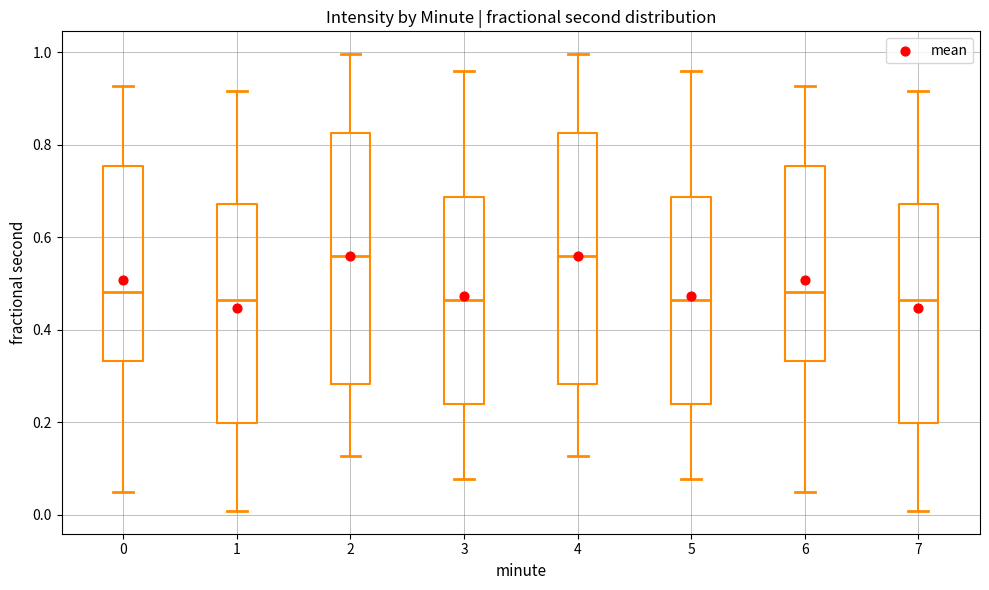

Reading left to right, transcribe this box plot: for each box, give where its median line is, the range the box spans, and where its two whiskers end, as read against the y-axis. The values are not printed on the chart, so give them approximately, as read against the axis.

0: median 0.48, box 0.34 to 0.76, whiskers 0.04 to 0.92
1: median 0.46, box 0.20 to 0.68, whiskers 0.00 to 0.92
2: median 0.56, box 0.28 to 0.82, whiskers 0.12 to 1.00
3: median 0.46, box 0.24 to 0.68, whiskers 0.08 to 0.96
4: median 0.56, box 0.28 to 0.82, whiskers 0.12 to 1.00
5: median 0.46, box 0.24 to 0.68, whiskers 0.08 to 0.96
6: median 0.48, box 0.34 to 0.76, whiskers 0.04 to 0.92
7: median 0.46, box 0.20 to 0.68, whiskers 0.00 to 0.92